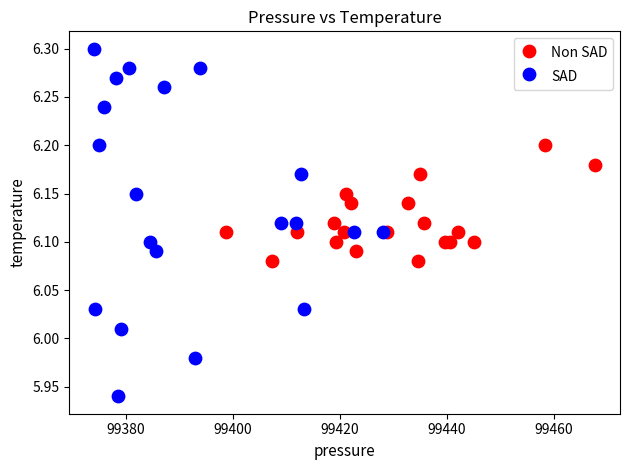

Which series reaches the minimum Y coordinate?

SAD